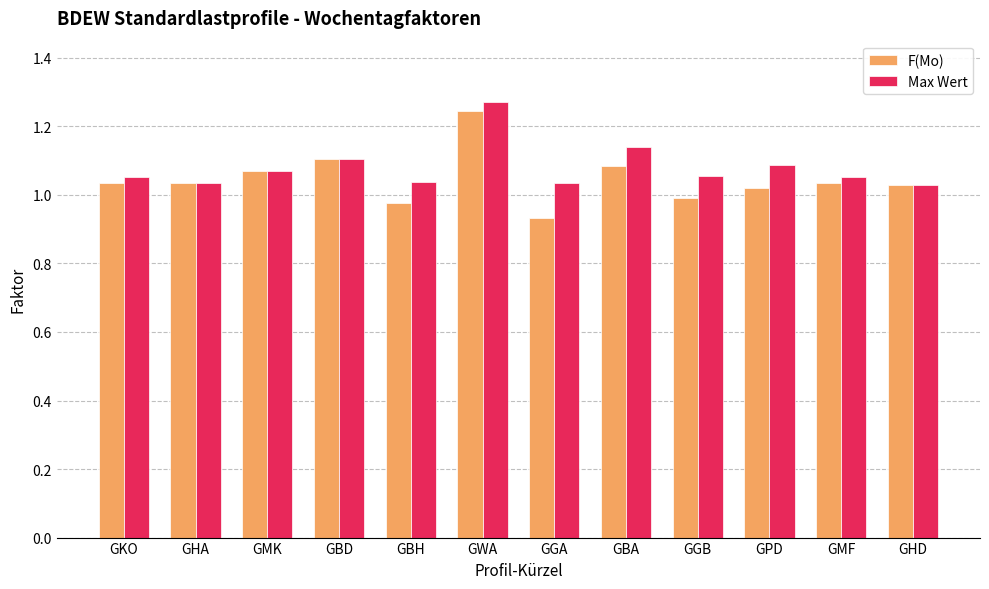

What is the total value across all series at GHA?

2.1